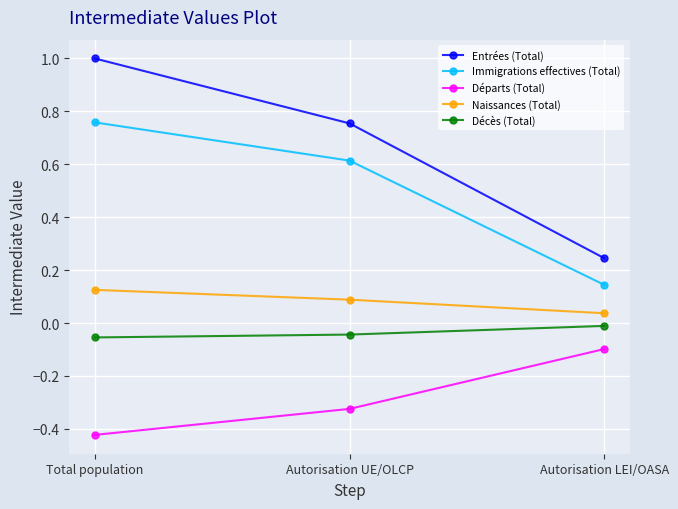

The value of Départs (Total) at Total population is -0.3. True or false?

False